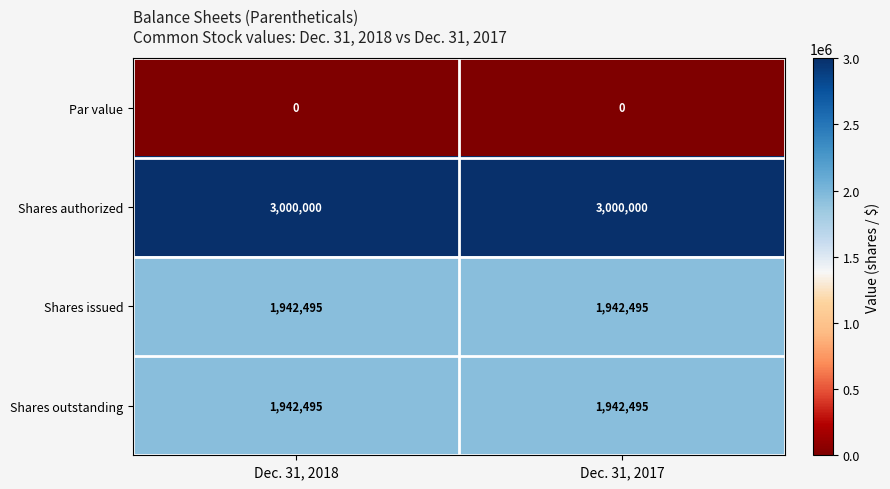

True or false: Shares authorized has a value of 3000000 at Dec. 31, 2018.

True